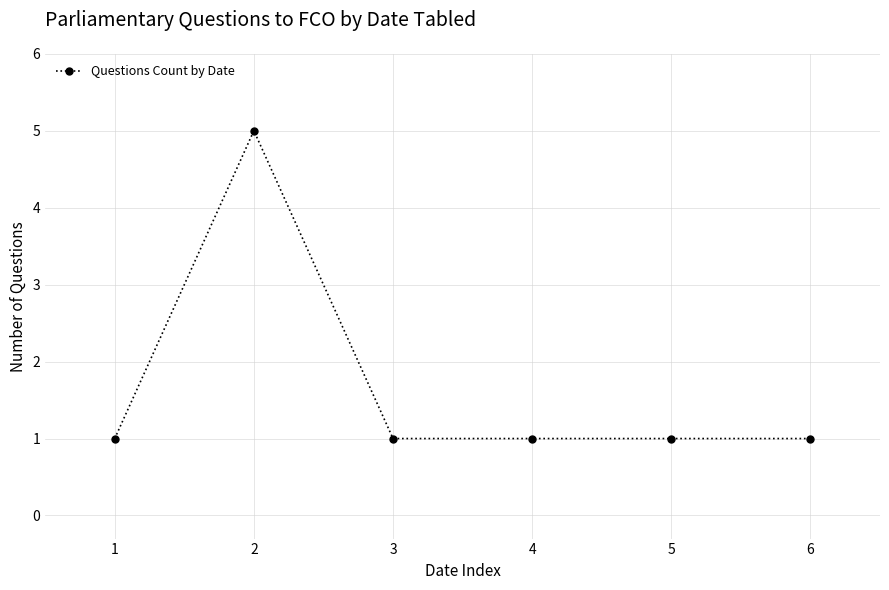

Reading left to right, what are all the values shown in this chart?

1=1	2=5	3=1	4=1	5=1	6=1